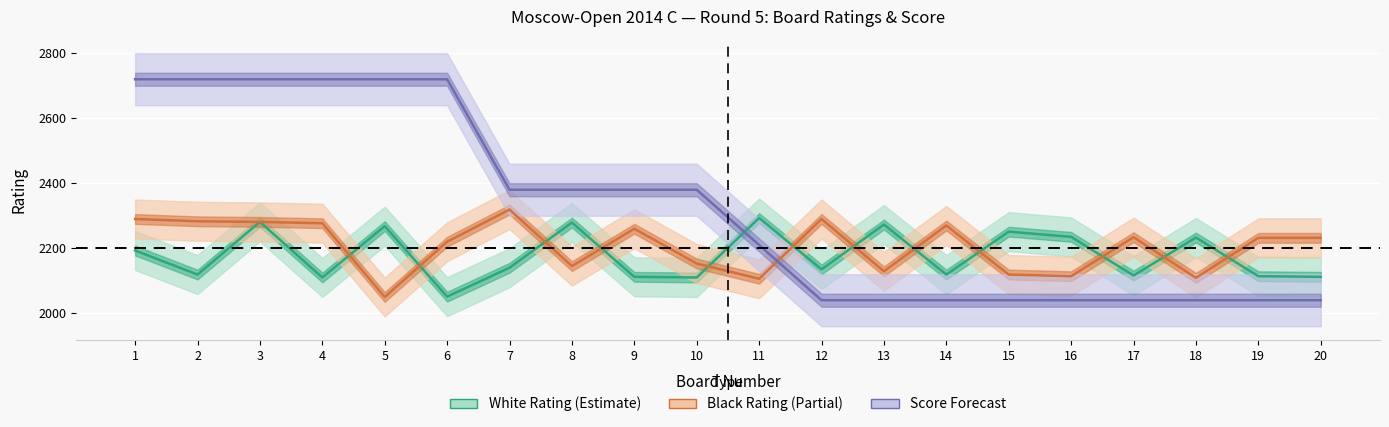

Rank the series by their average value, from highest to lowest.

Score (mid), Black Rating (mid), White Rating (mid)